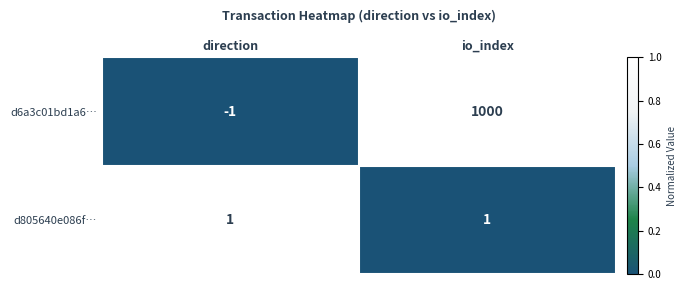

At which category does the chart reach its peak across all series?

io_index